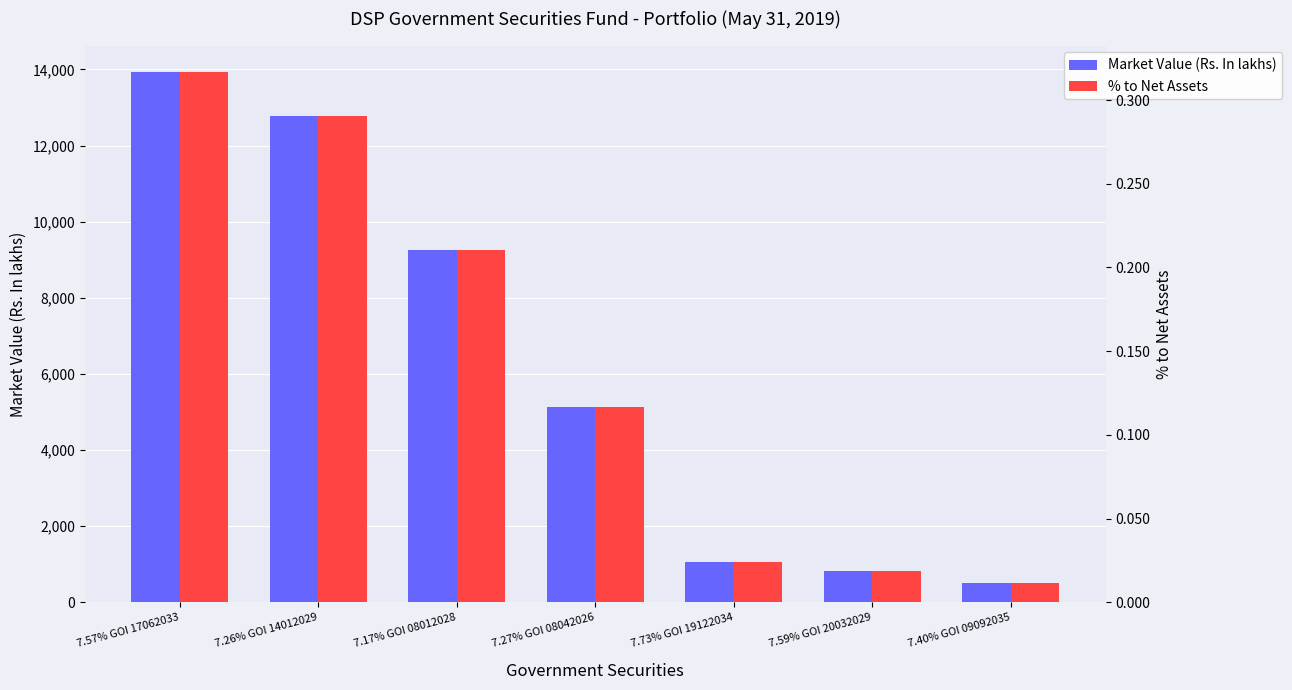

Is the value of Market Value (Rs. In lakhs) at 7.27% GOI 08042026 greater than the value of % to Net Assets at 7.40% GOI 09092035?

Yes